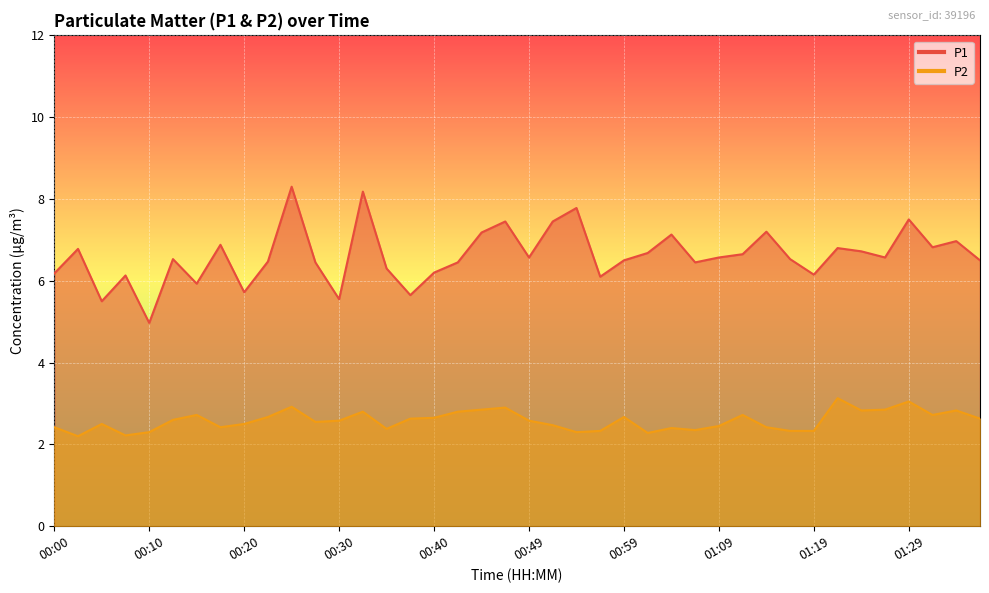

How many interior local valleys does the P2 series have?

10